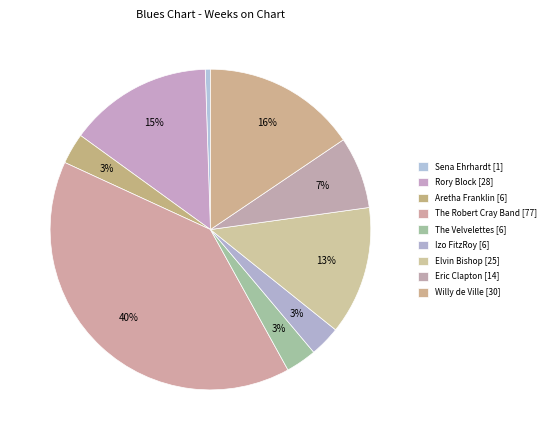

How many segments does this pie chart have?

9